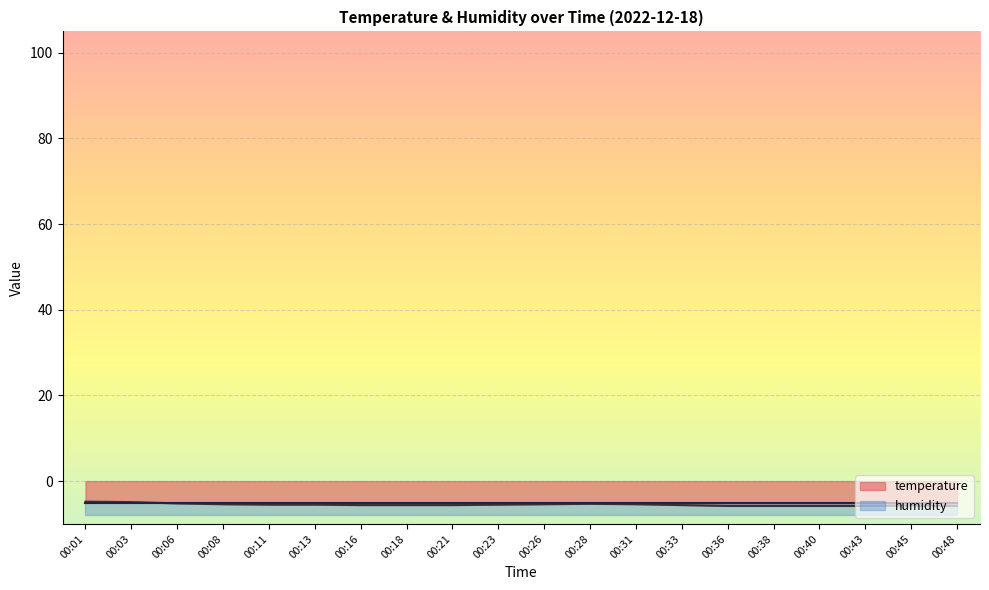

How many points are higher than both their immediate neighbors (excluding endpoints)?

2